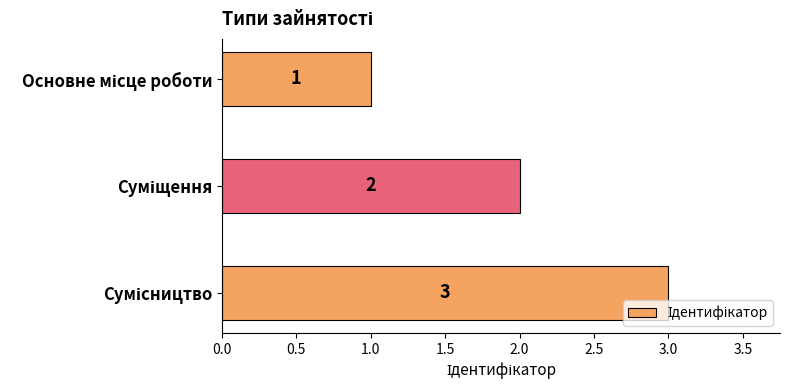

What is the sum of all values?

6